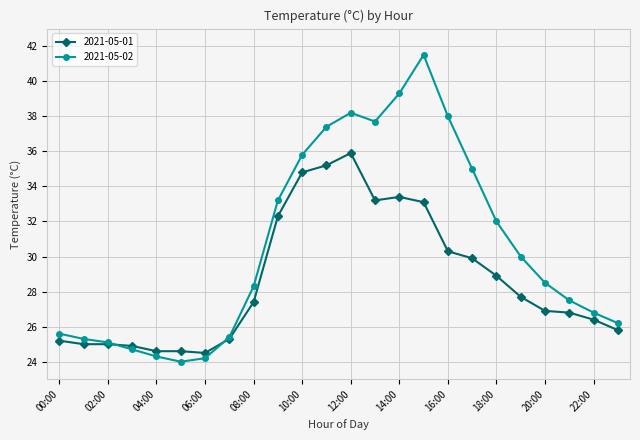

List the series in order of their overall mean, lowest first.

2021-05-01, 2021-05-02